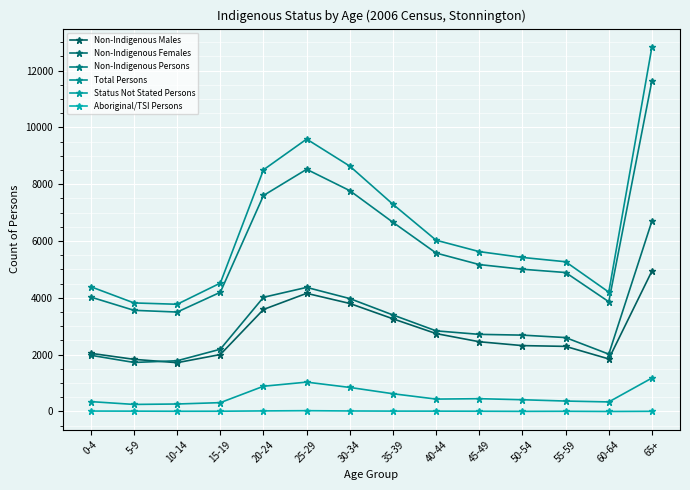

What is the spread (max minus min) of values at 45-49?

5617